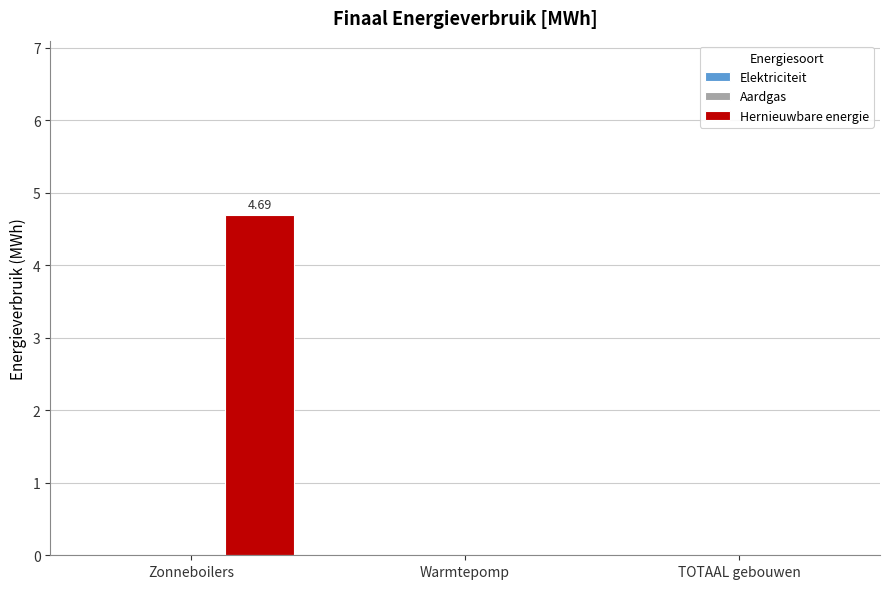

What is the sum of all values?

4.7